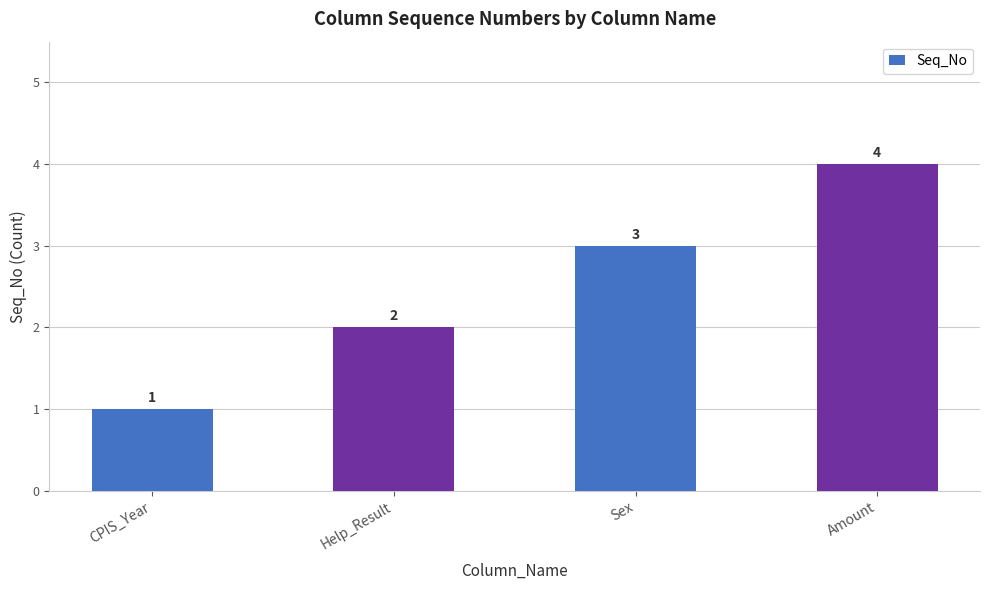

What is the sum of the values at Amount and CPIS_Year?

5